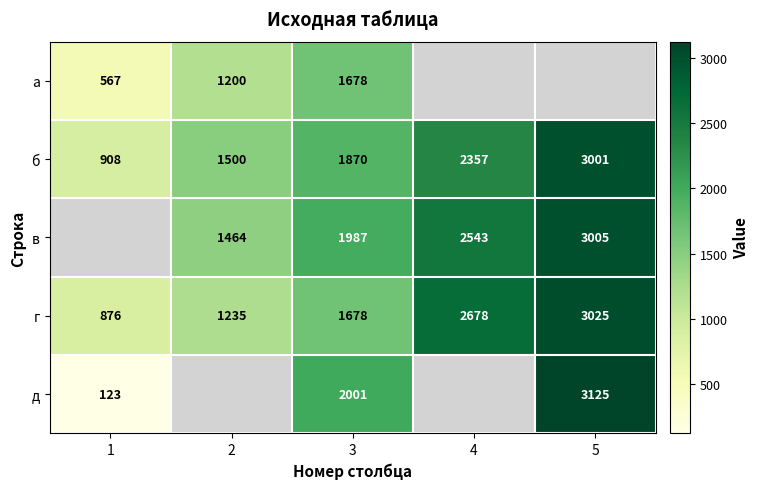

Is the value of д at 1 greater than the value of г at 2?

No